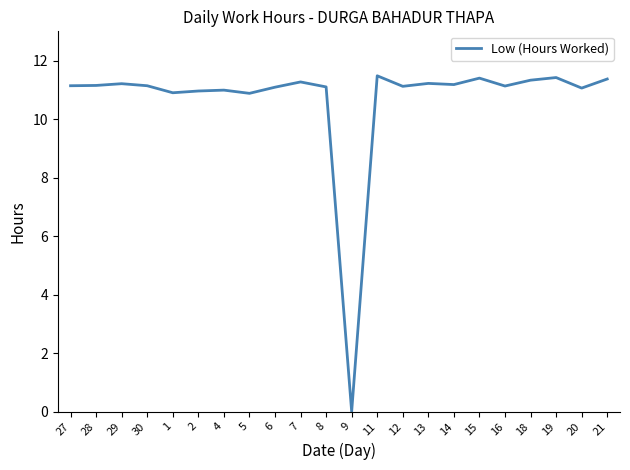

How many lines are shown in the chart?

1